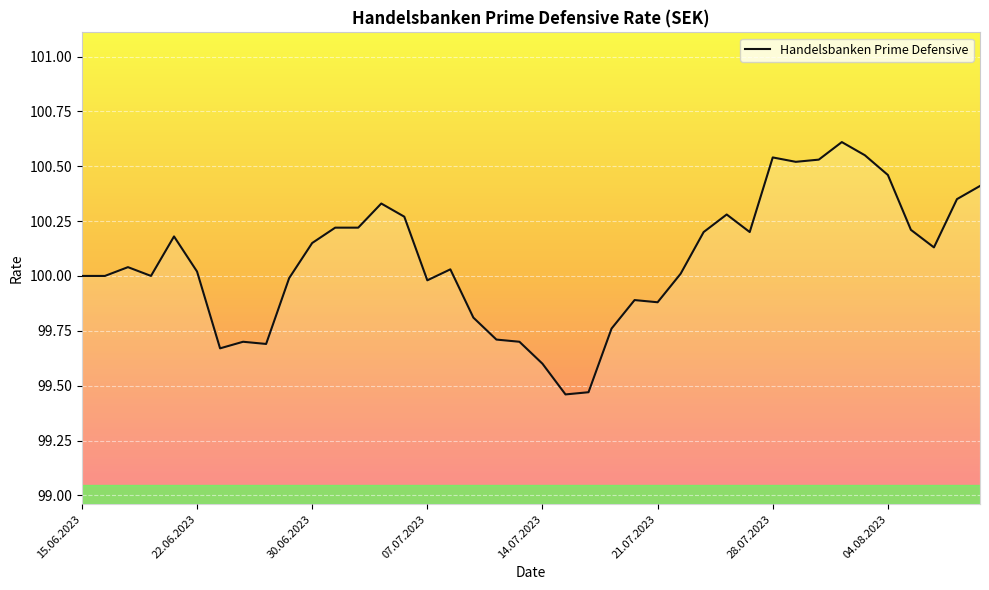

What is the greatest value displayed?

100.6